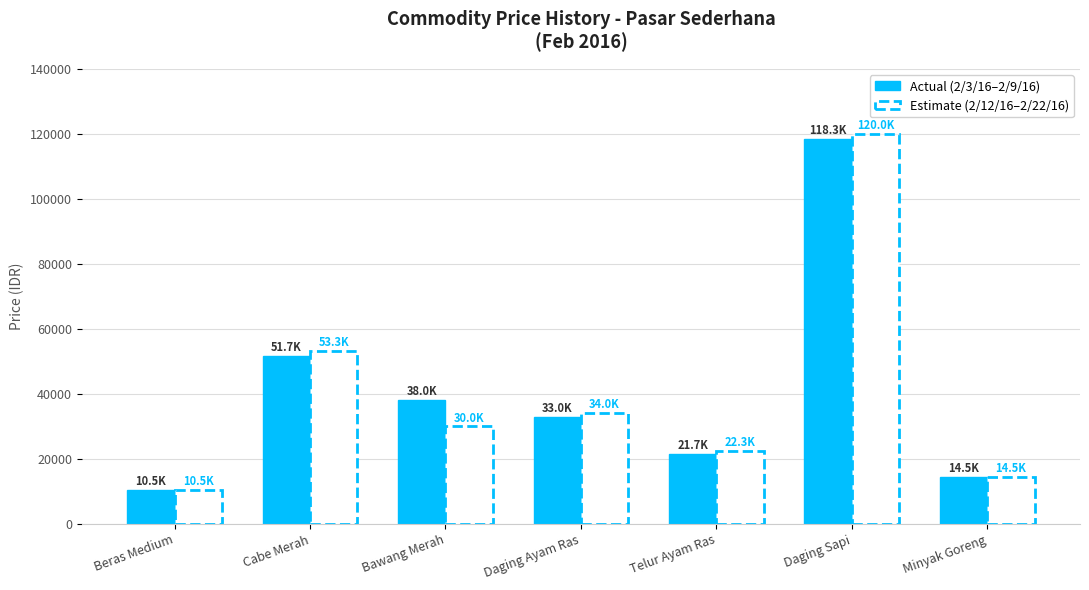

Which series has the widest spread of values?

Estimate (2/12/16–2/22/16)